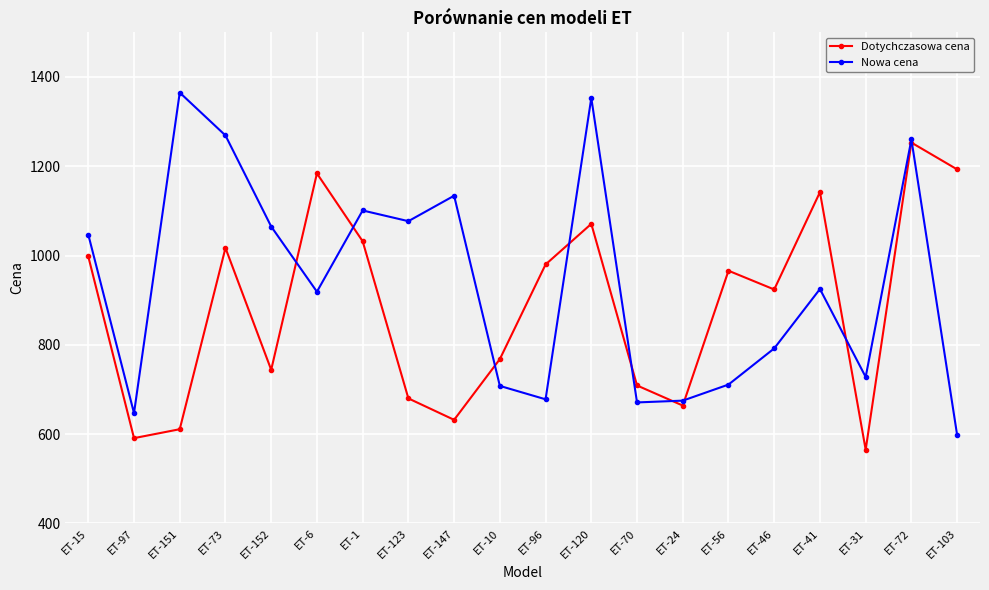

What is the difference between the maximum and minimum values in the Dotychczasowa cena series?

688